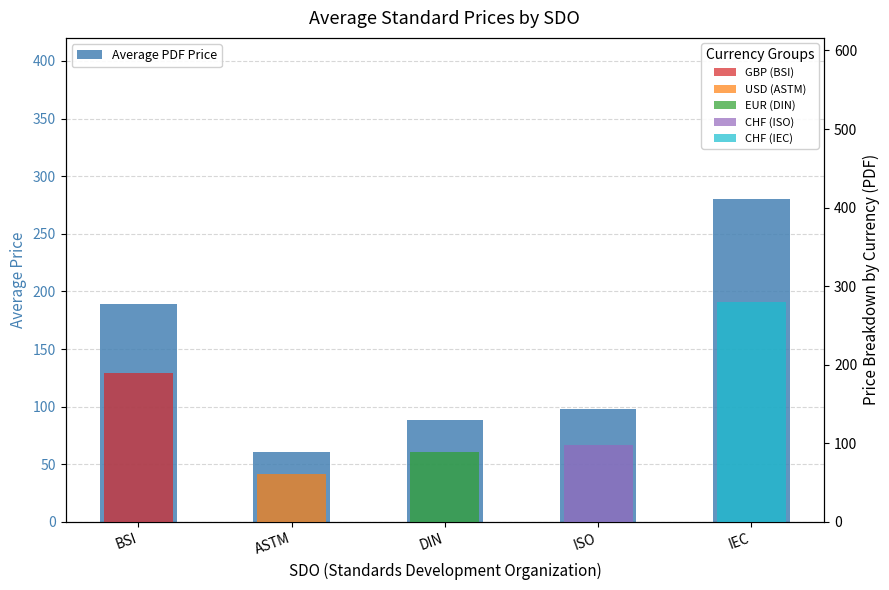

Does the chart contain stacked bars?

No